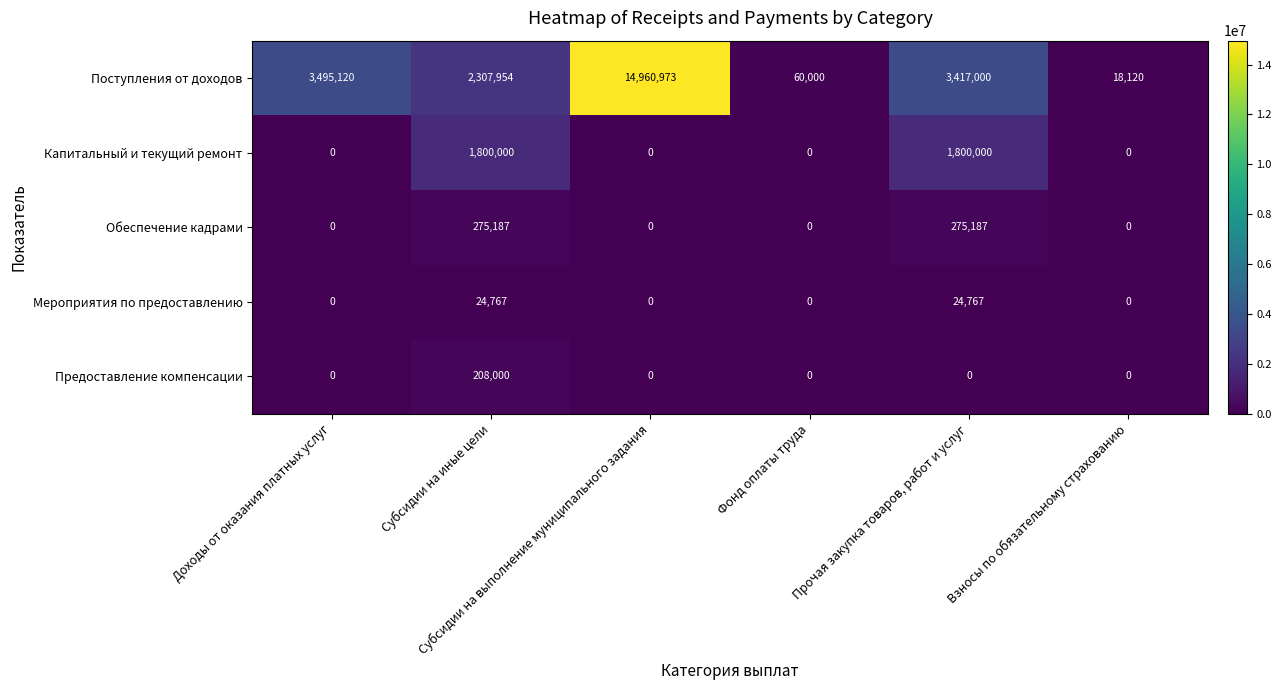

What is the difference between the maximum and minimum values in the Предоставление компенсации series?

208000